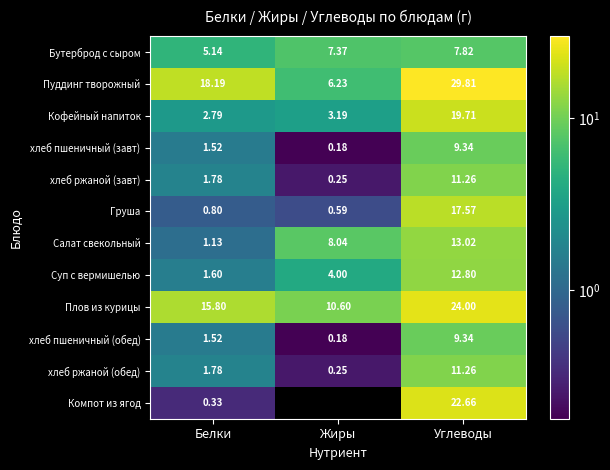

At which category is the sum across all series the highest?

Углеводы